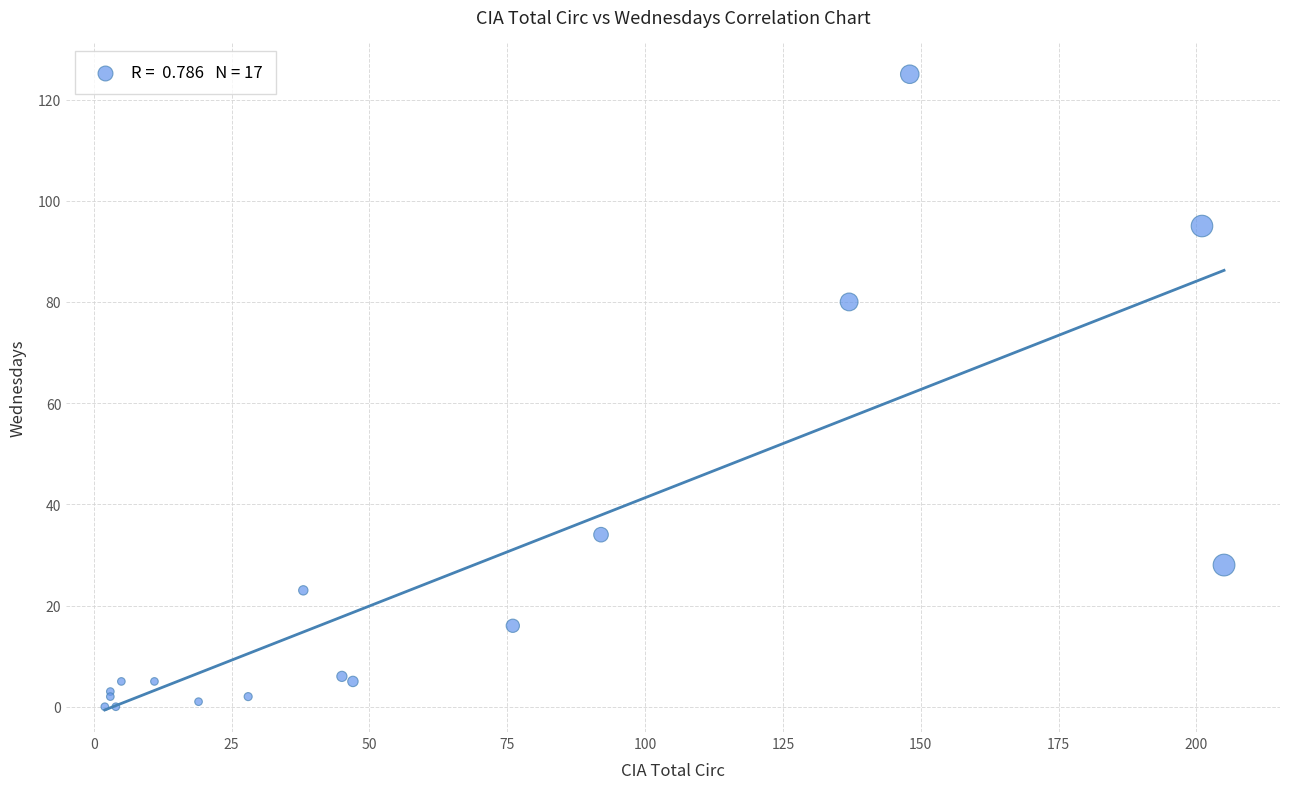

What Y value in the scatter plot is closest to 62?

80